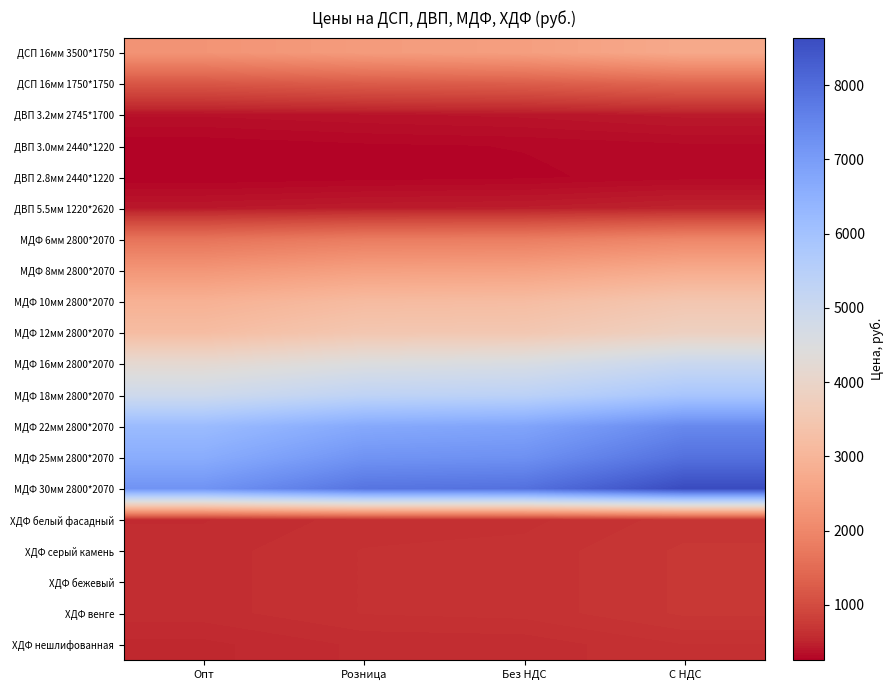

List the series in order of their peak value, highest first.

МДФ 30мм 2800*2070, МДФ 25мм 2800*2070, МДФ 22мм 2800*2070, МДФ 18мм 2800*2070, МДФ 16мм 2800*2070, МДФ 12мм 2800*2070, МДФ 10мм 2800*2070, МДФ 8мм 2800*2070, ДСП 16мм 3500*1750, МДФ 6мм 2800*2070, ДСП 16мм 1750*1750, ХДФ серый камень, ХДФ бежевый, ХДФ венге, ХДФ белый фасадный, ХДФ нешлифованная, ДВП 5.5мм 1220*2620, ДВП 3.2мм 2745*1700, ДВП 3.0мм 2440*1220, ДВП 2.8мм 2440*1220